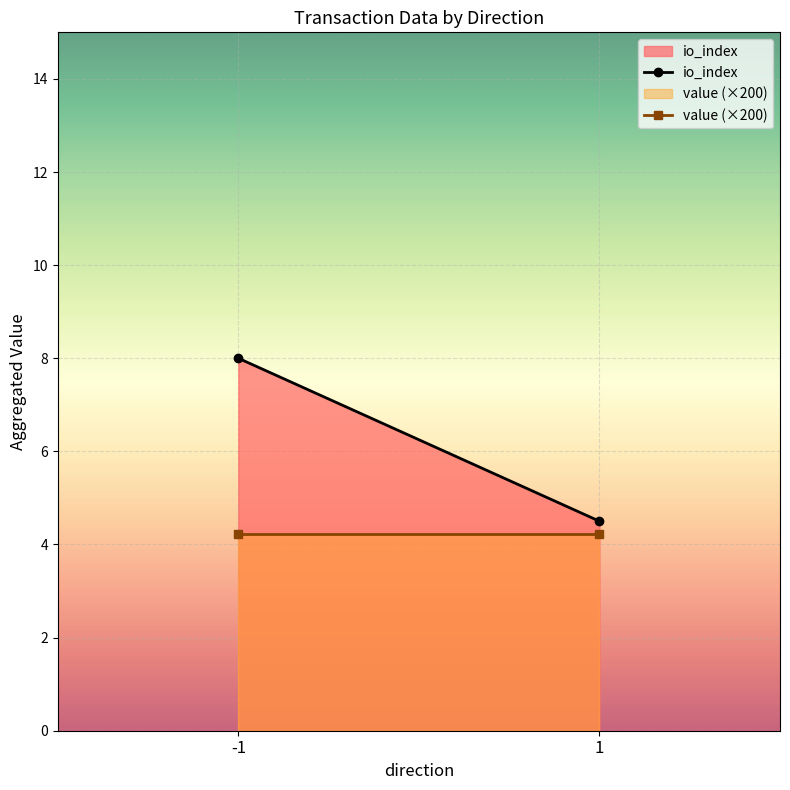

What is the greatest value displayed?

8.0